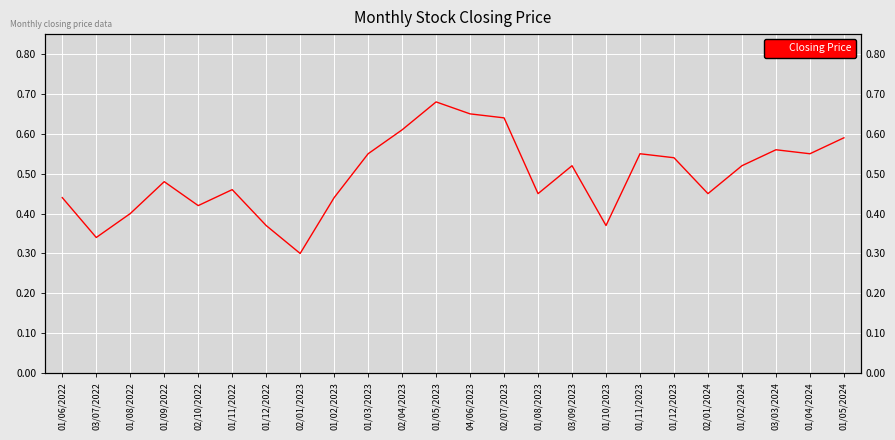

What position from the left is 01/12/2022?

7